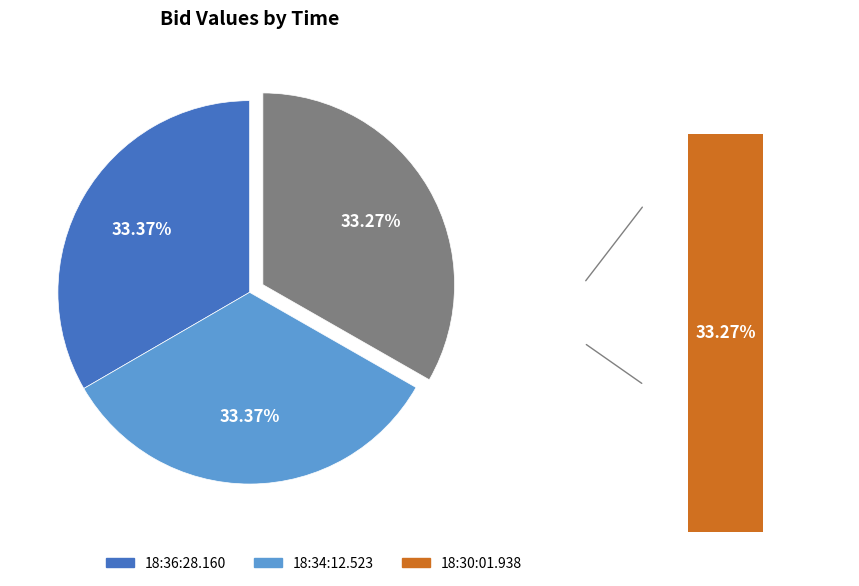

How many slices are in this pie chart?

3